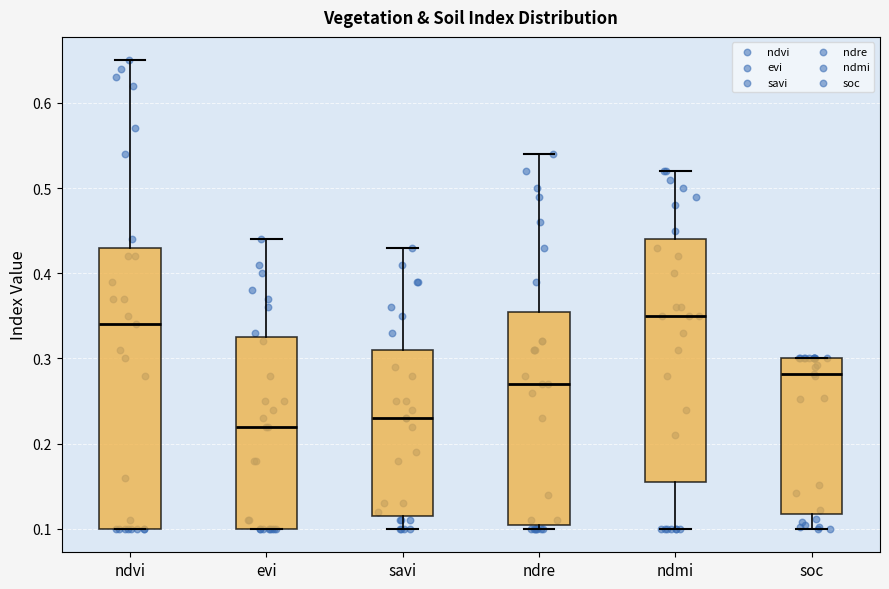

Which box has the lowest median line?

evi